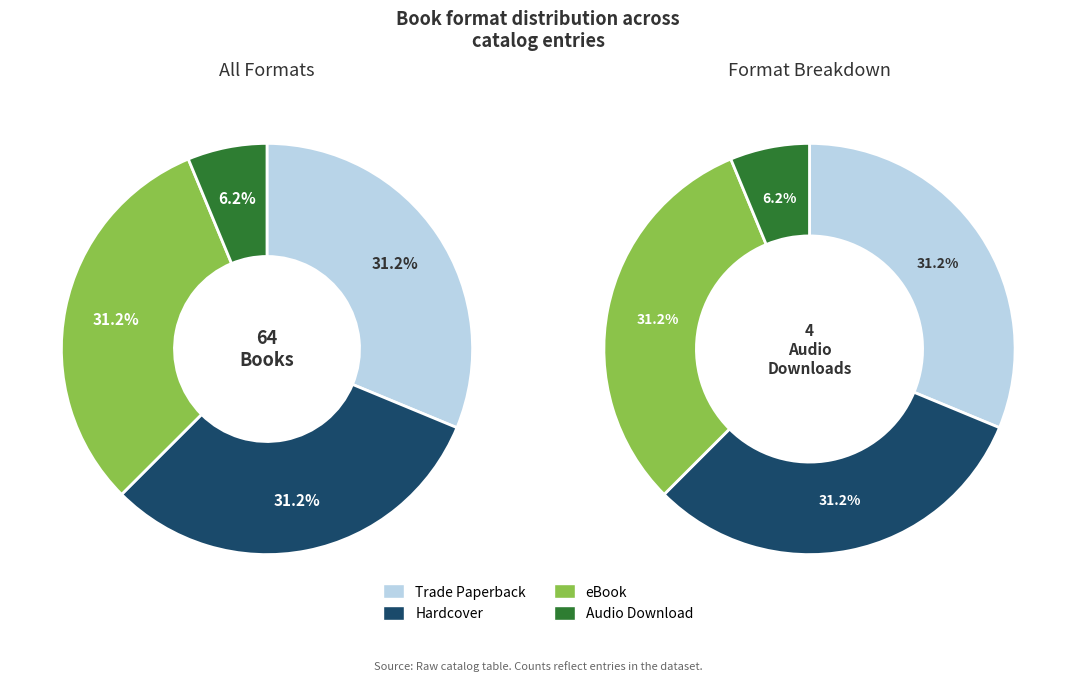

Rank the categories by value from highest to lowest.

Trade Paperback, Hardcover, eBook, Audio Download